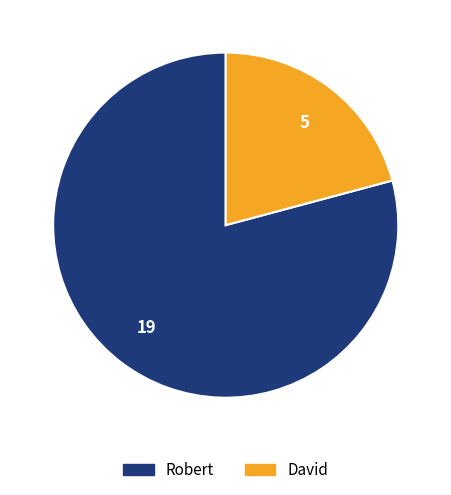

Combined, do David and Robert account for over 50%?

Yes